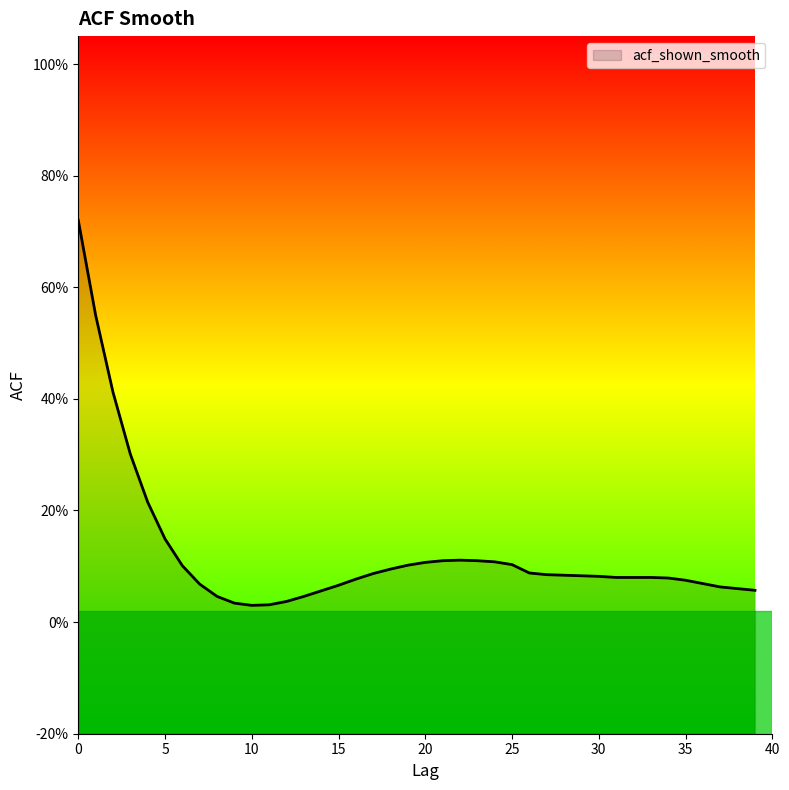

How many interior local peaks (higher than both neighbors) does the data have?

1